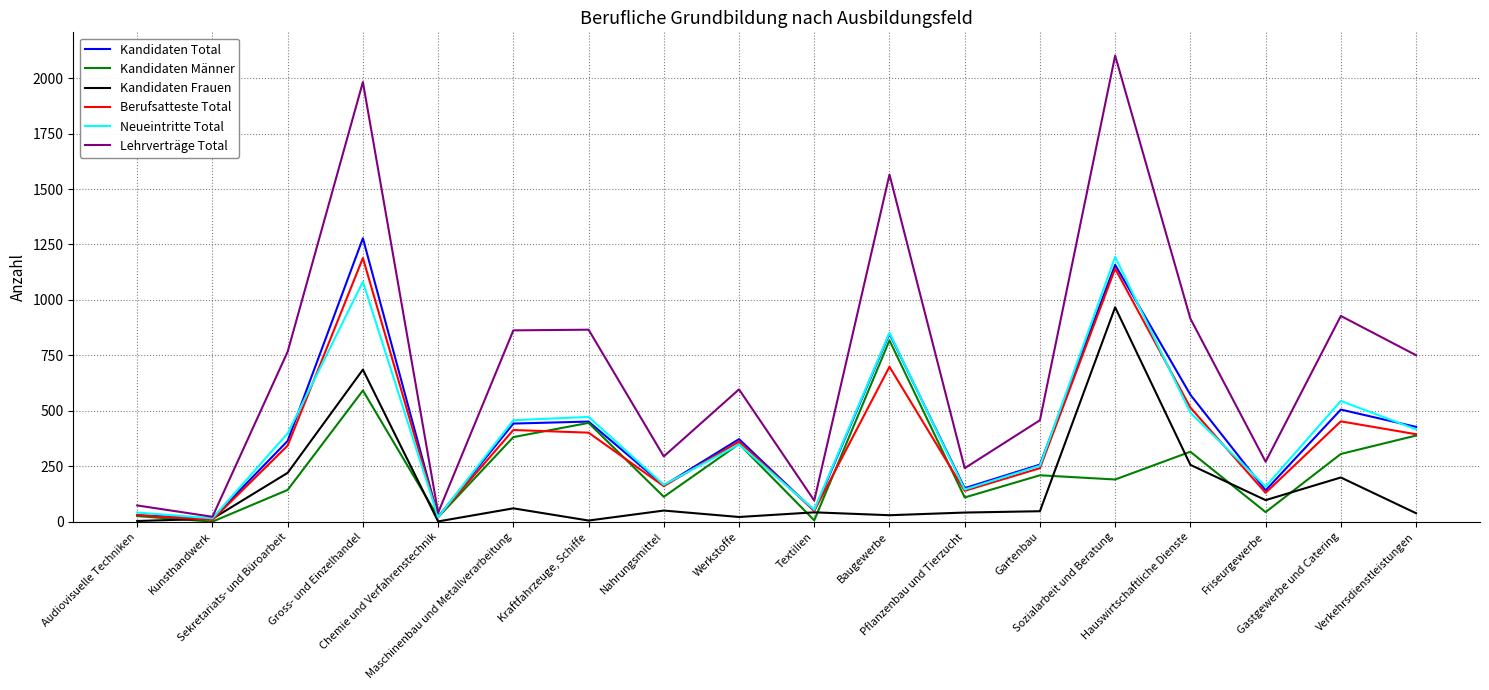

At how many categories does at least one series exceed 18?

18